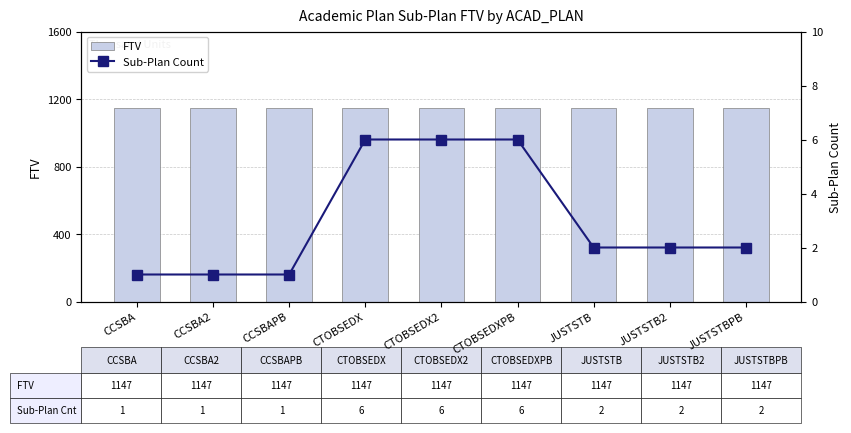

List the series in order of their overall mean, lowest first.

Sub-Plan Count, FTV